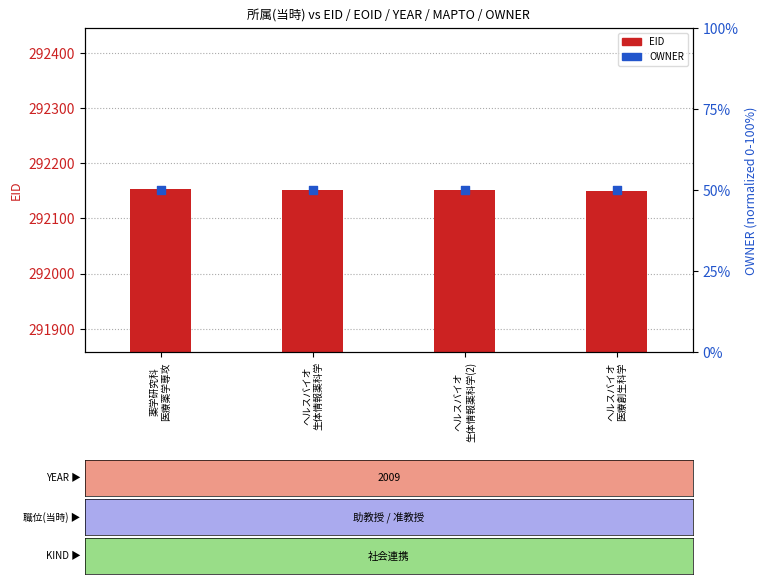

At how many categories does at least one series exceed 26318?

4